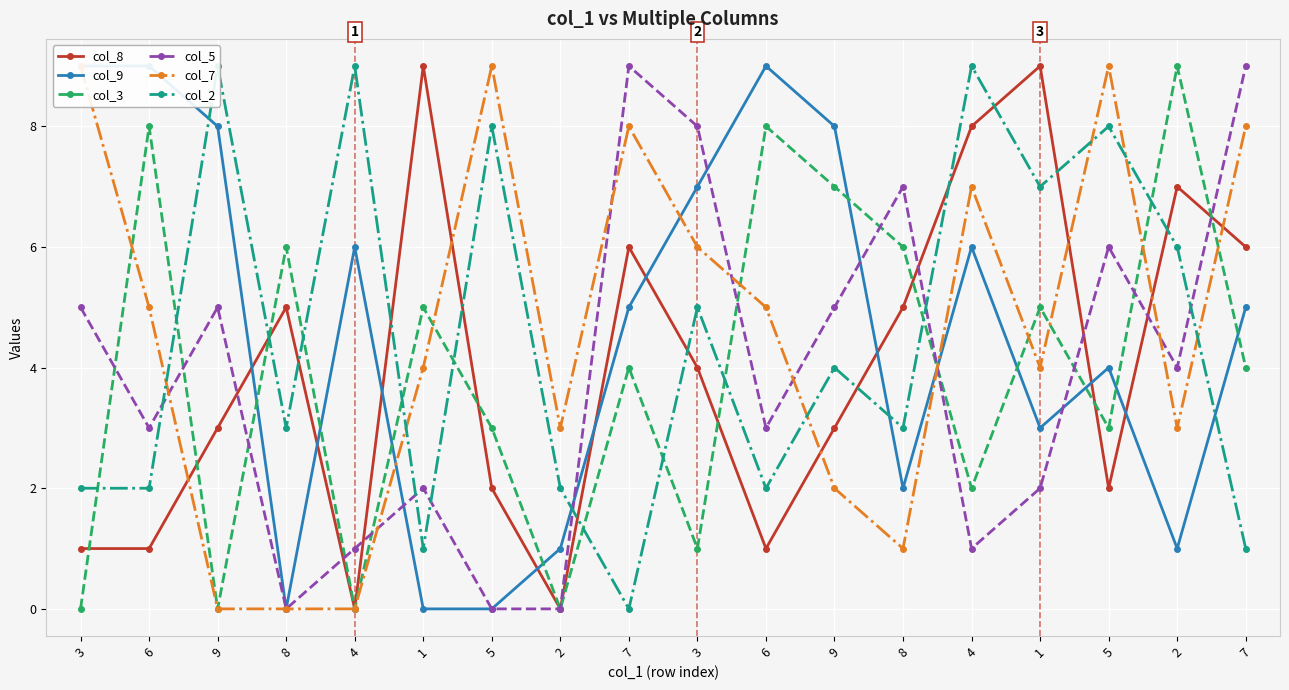

Which series changed the most between 9 and 9?

col_3